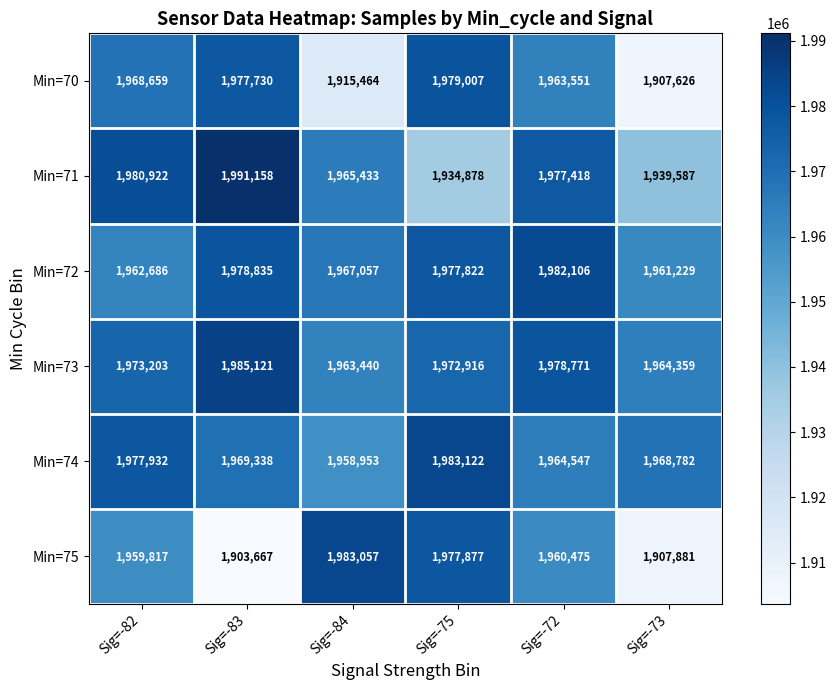

Which category has the highest value across all series?

Sig=-83